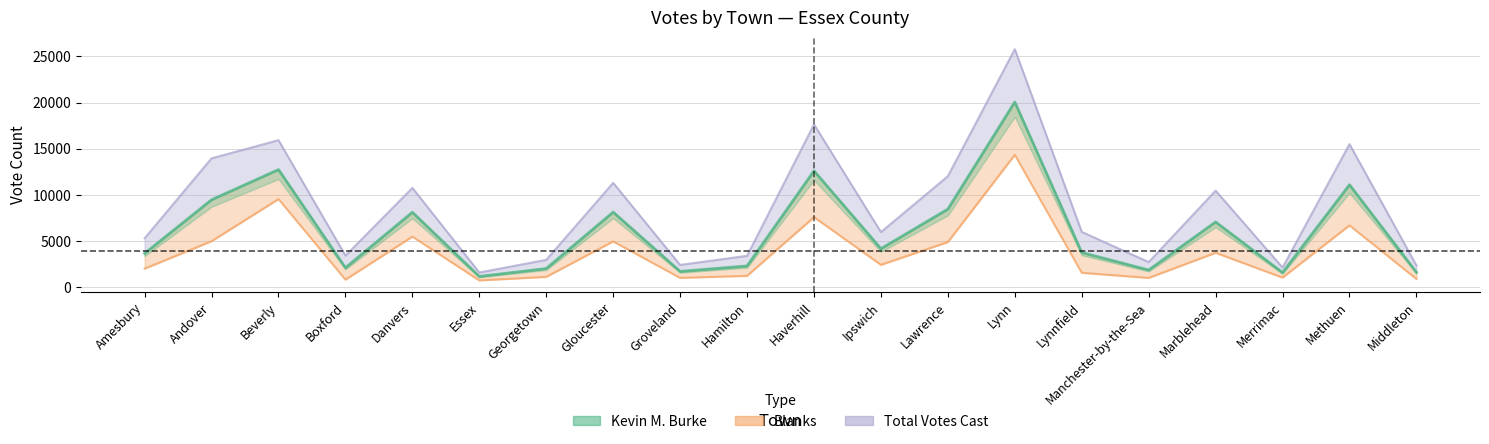

In Kevin M. Burke, how many points are higher than both neighbors (excluding endpoints)?

7